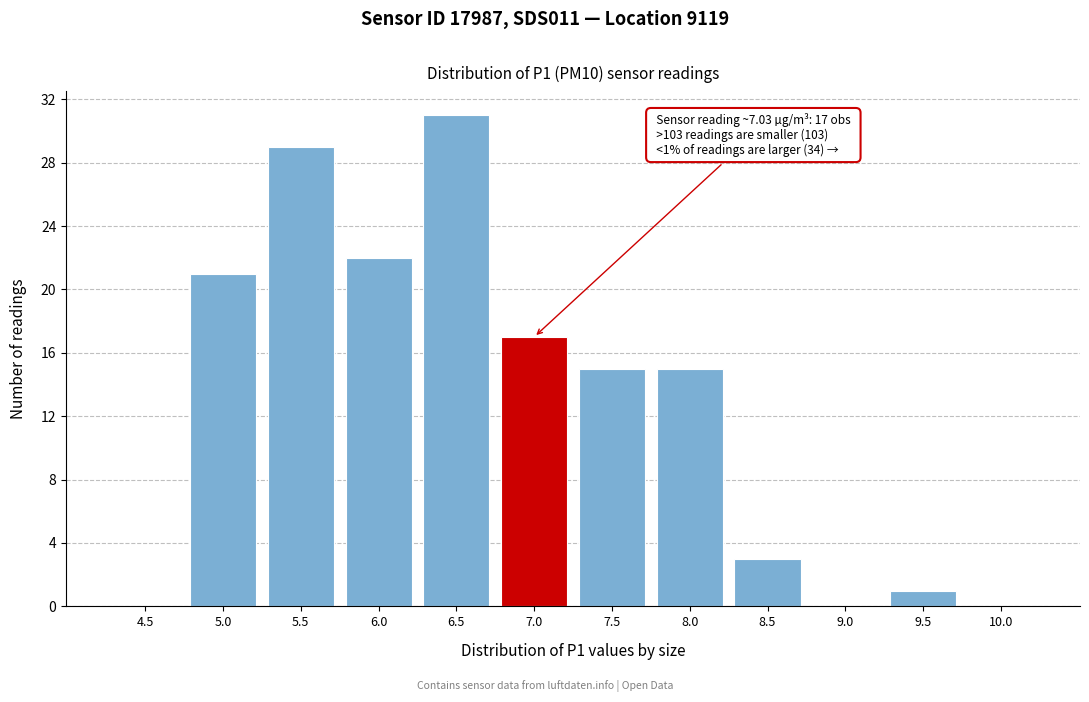

Reading left to right, extract all data points from this chart.

4.5=0	5.0=21	5.5=29	6.0=22	6.5=31	7.0=17	7.5=15	8.0=15	8.5=3	9.0=0	9.5=1	10.0=0